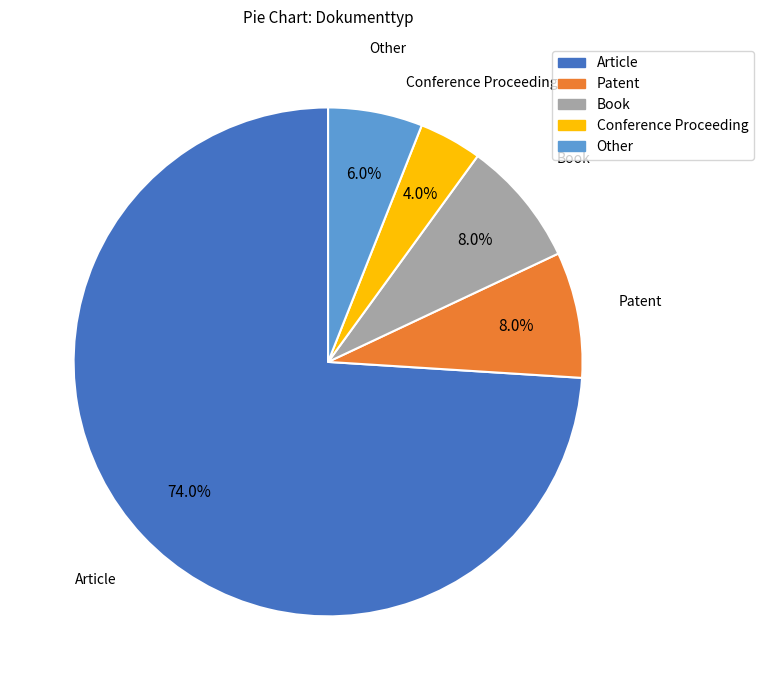

Is it true that Book is 1% of the pie?

False